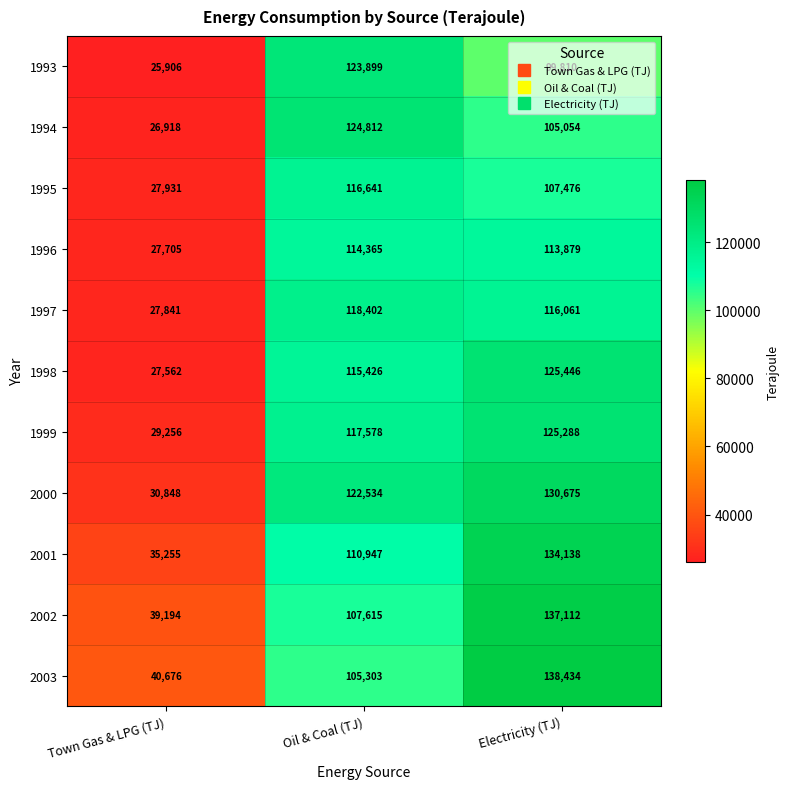

How many distinct data groups are displayed?

11